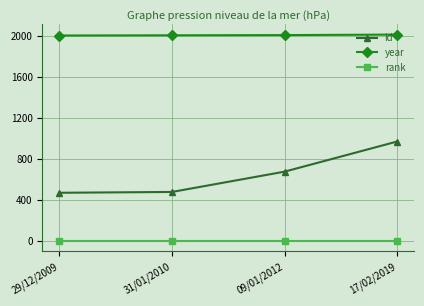

What is the difference between the maximum and minimum values in the year series?

9